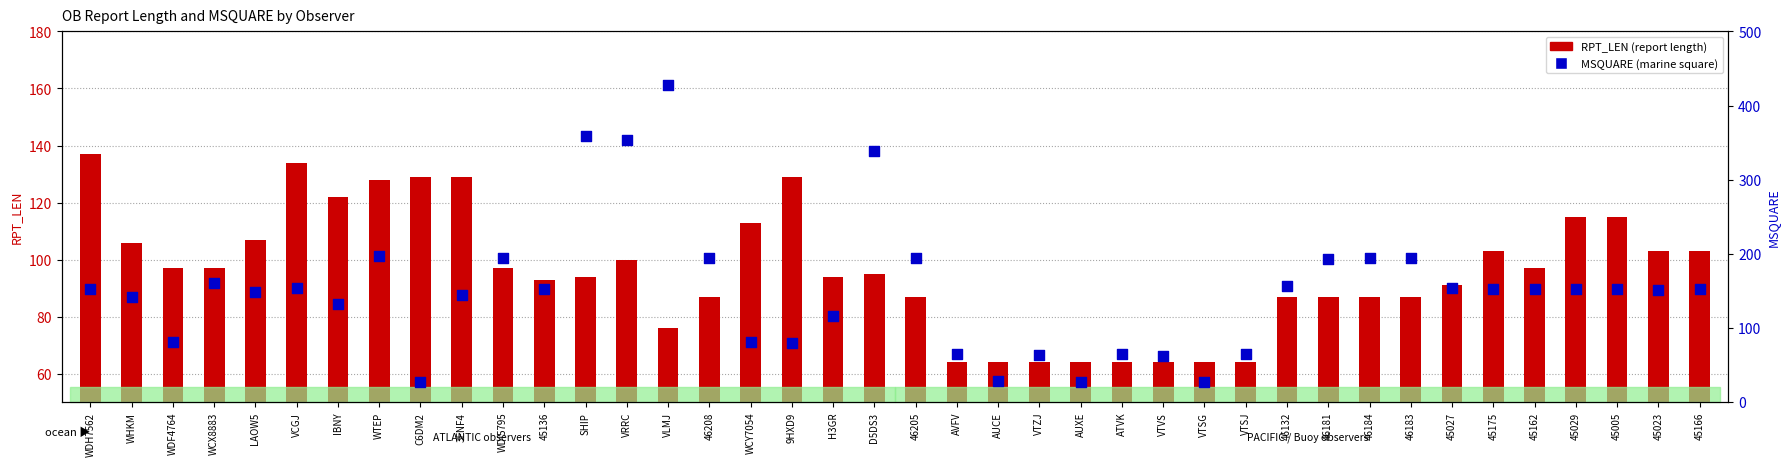

Is the value of RPT_LEN at WCY7054 greater than the value of MSQUARE at 45023?

No